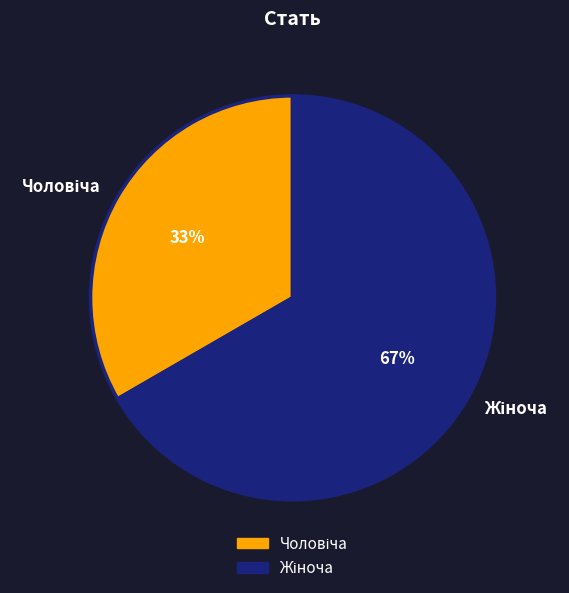

Does any single category account for the majority?

Yes